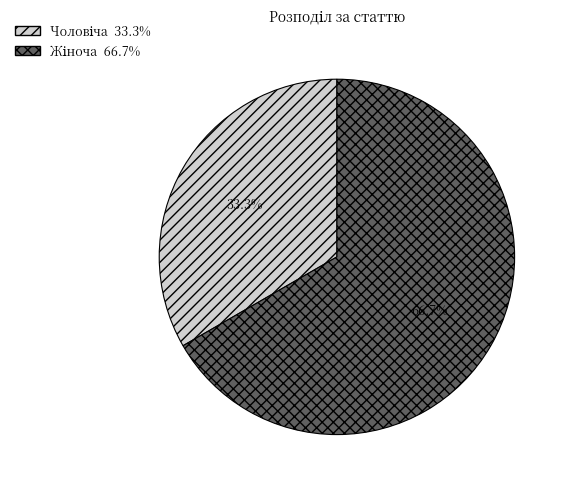

What is the majority slice?

Жіноча